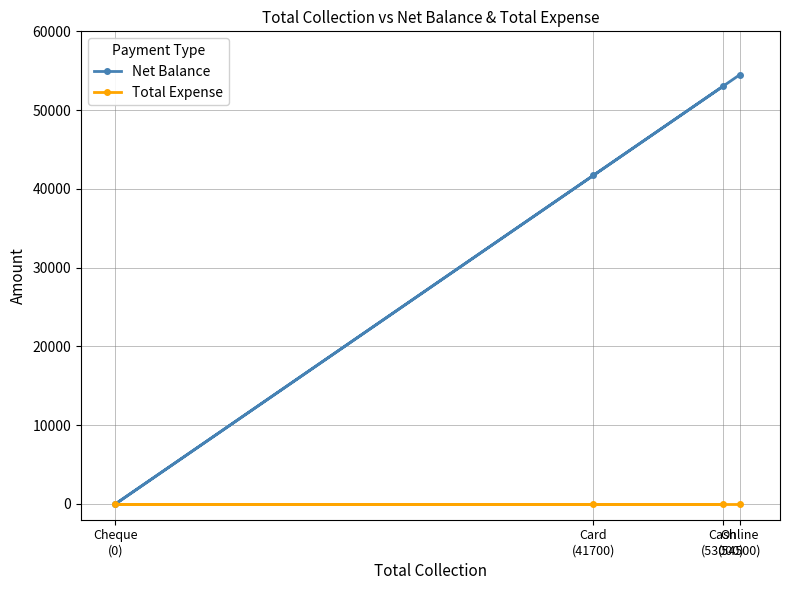

At how many categories does at least one series exceed 15841?

3